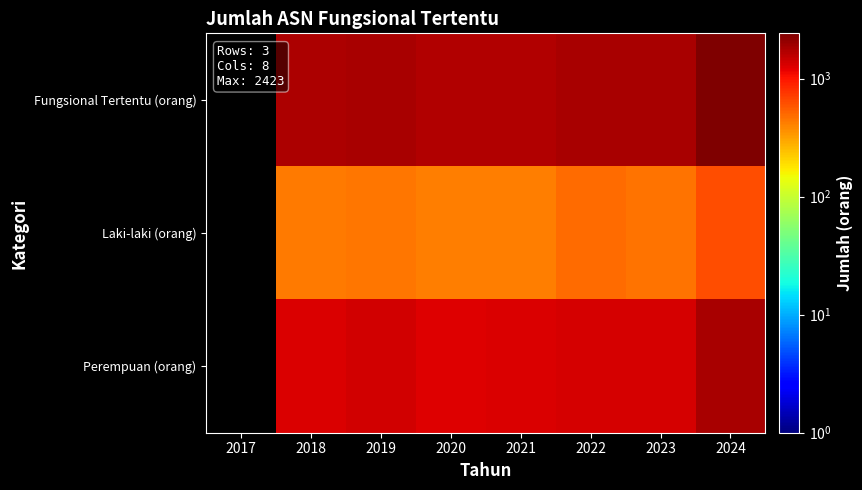

How many data points in Perempuan (orang) are less than 1349?

3